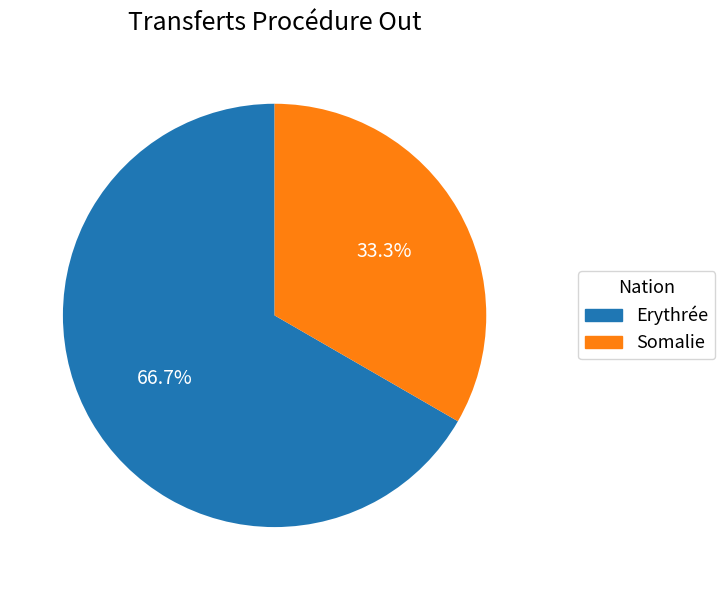

Which slice represents more than half of the pie?

Erythrée